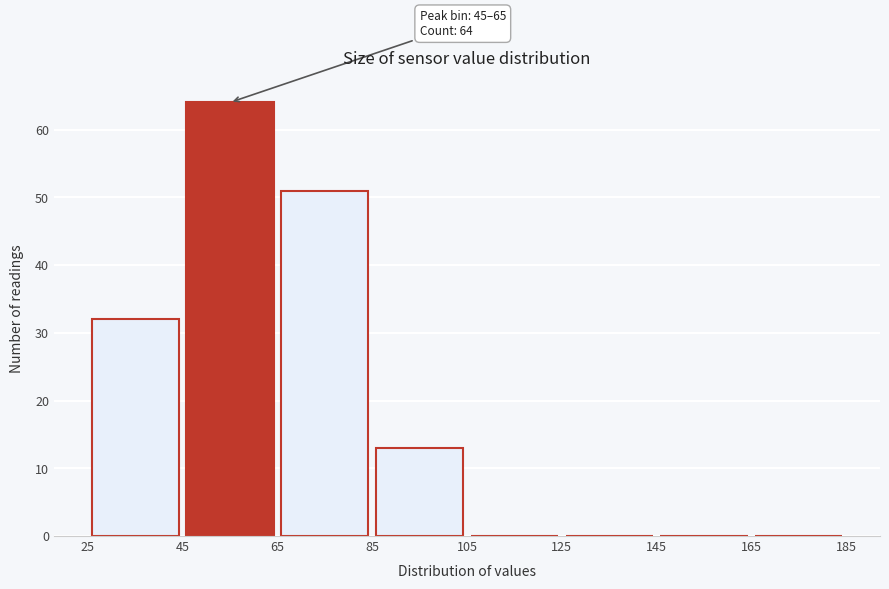

Which range on the x-axis has the tallest bar?

45 to 65